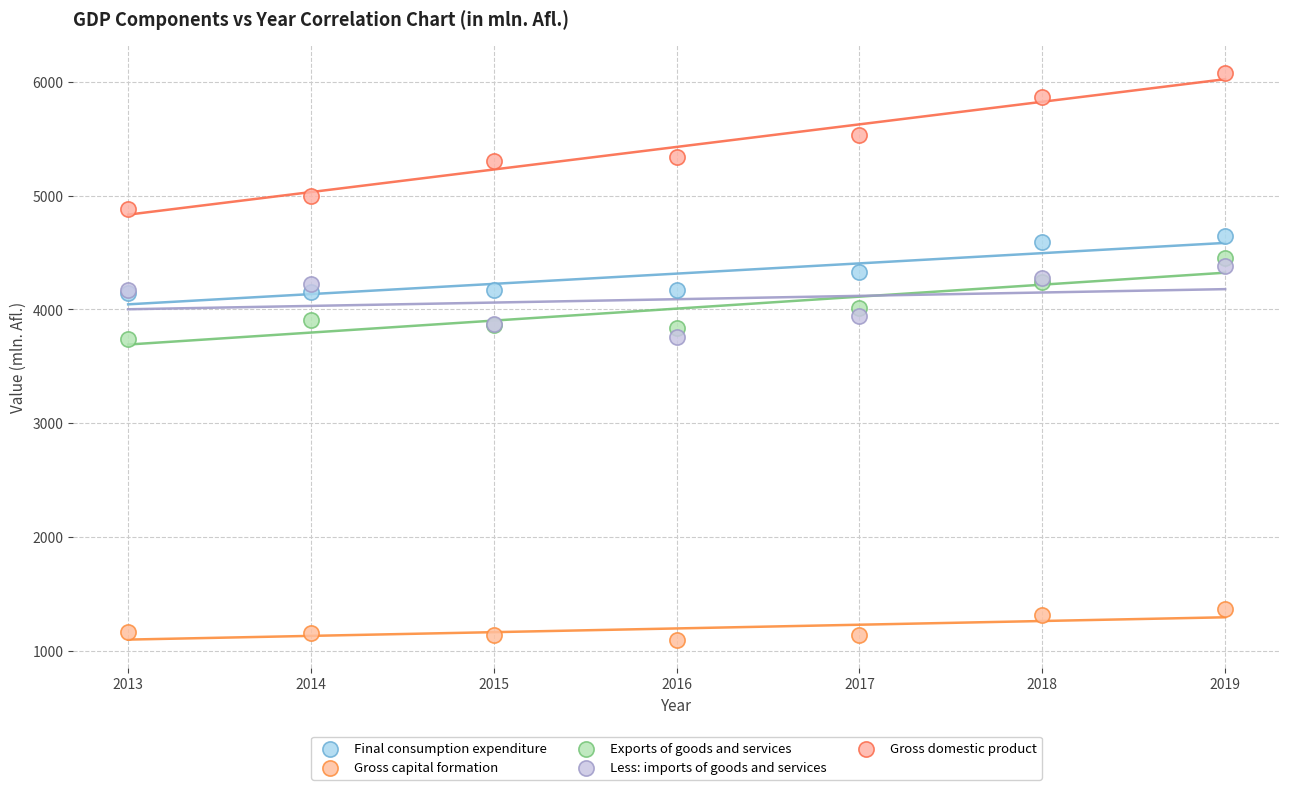

What are all the series names shown in the legend?

Final consumption expenditure, Gross capital formation, Exports of goods and services, Less: imports of goods and services, Gross domestic product